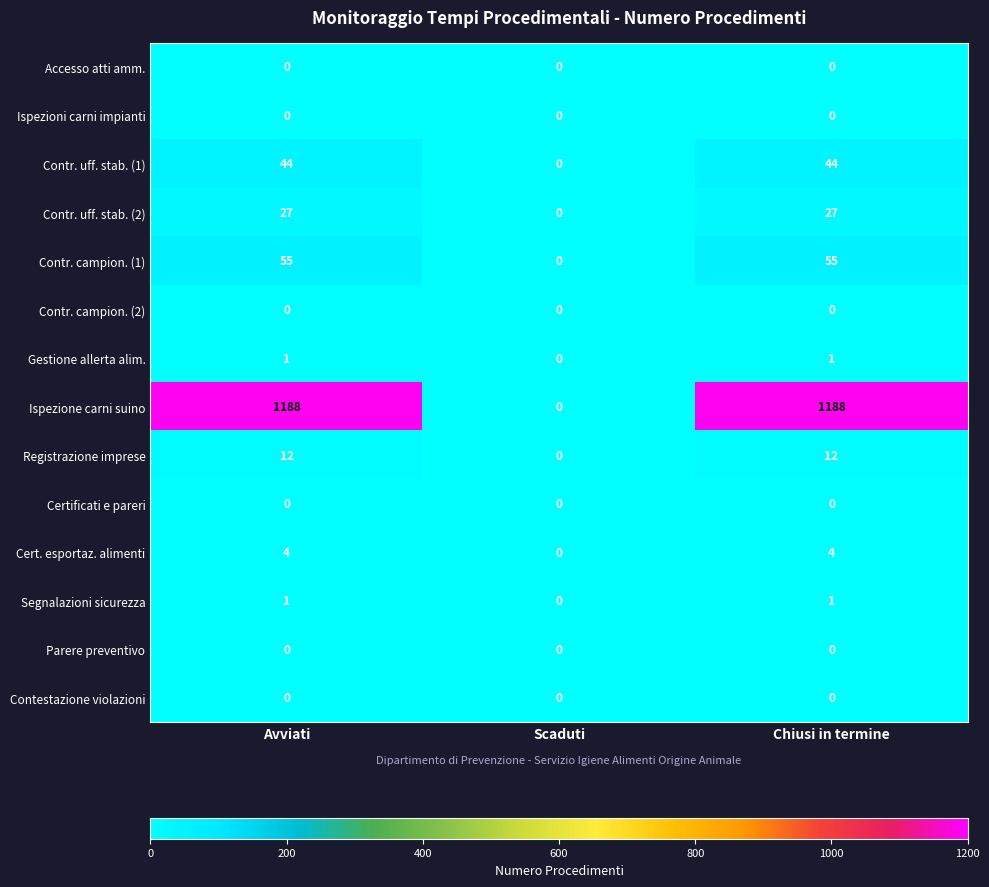

Count the number of data series in this chart.

14